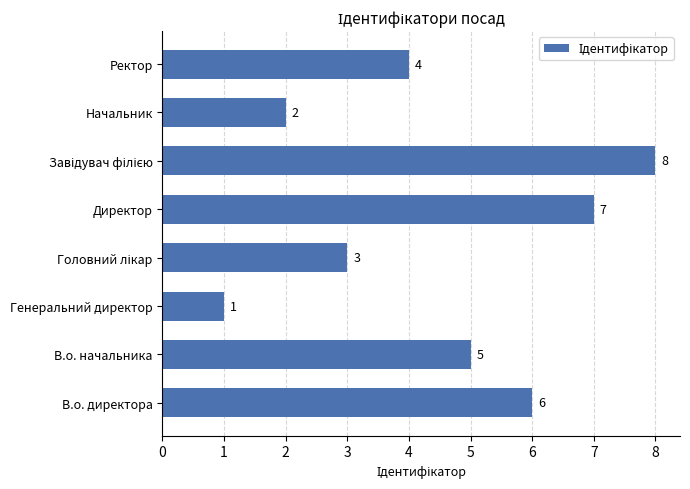

True or false: the data shows 1 at Начальник.

False